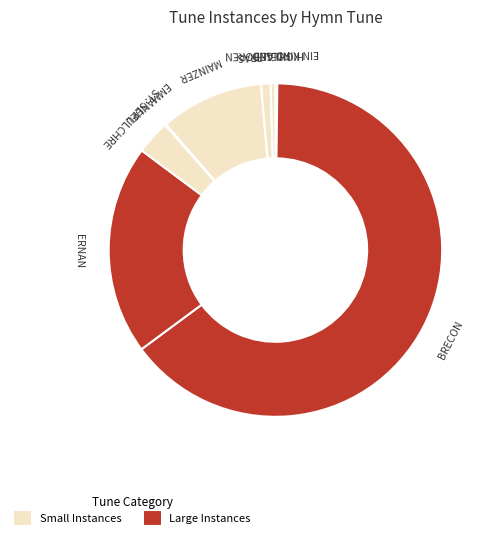

What is the largest slice in the pie chart?

BRECON